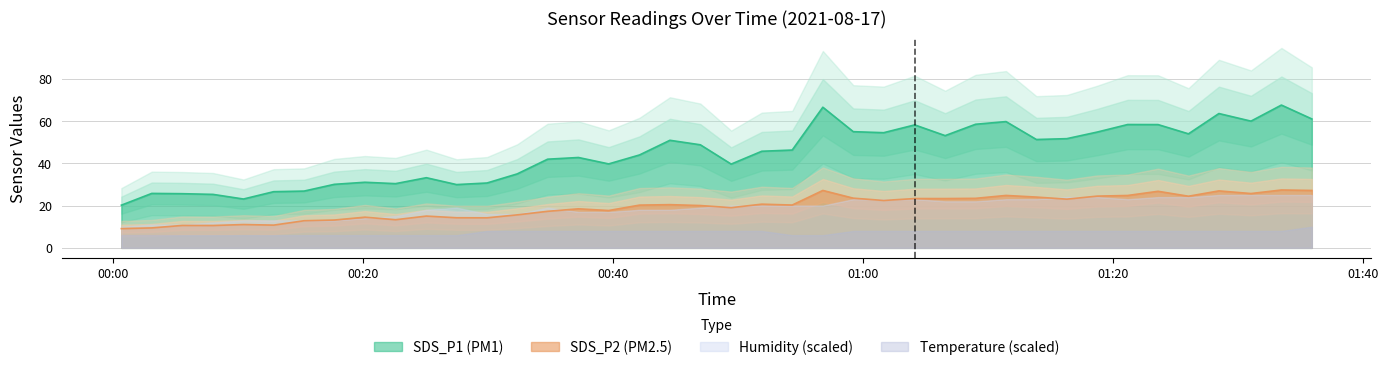

True or false: SDS_P1 and SDS_P2 cross at least once.

False